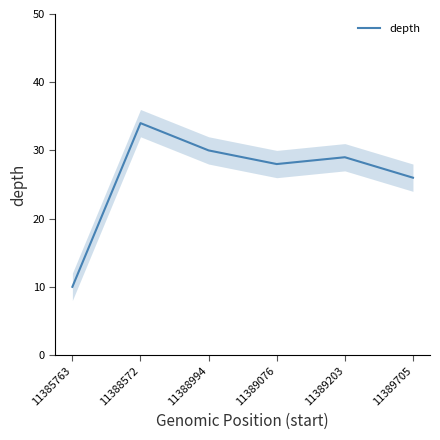

How many lines are shown in the chart?

1